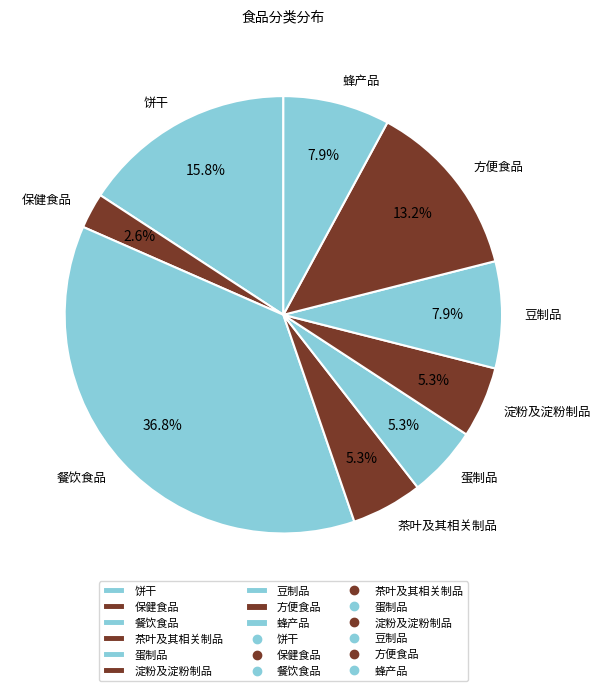

Does 方便食品 account for over 50% of the chart?

No